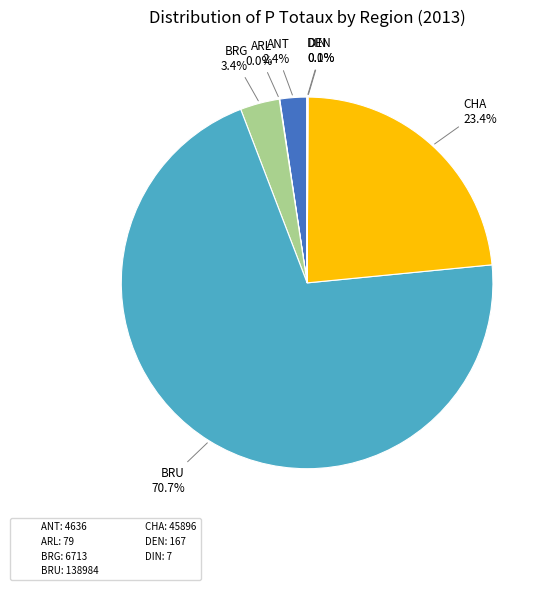

What portion of the pie excludes BRU: 138984?

29.3%